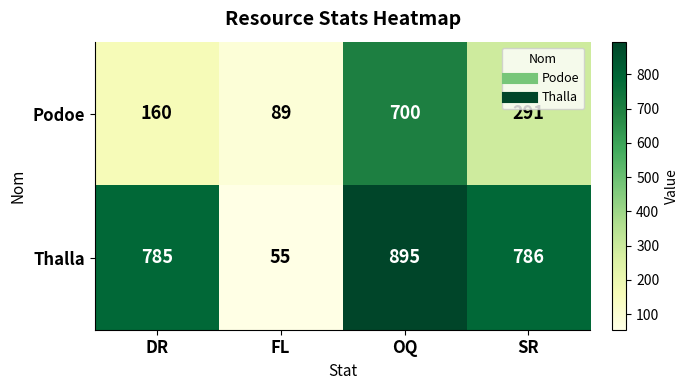

True or false: Podoe has a value of 160 at DR.

True